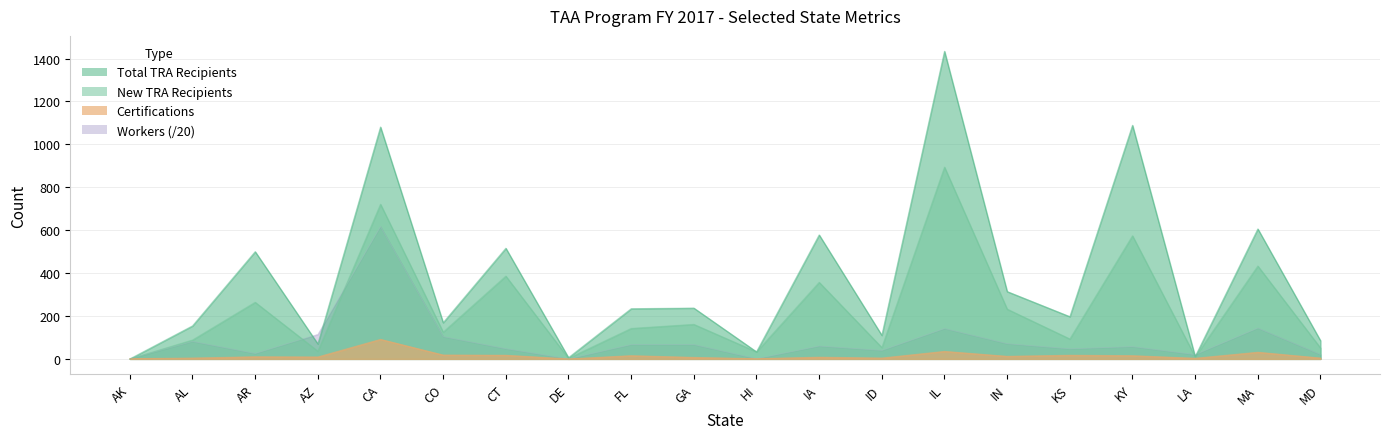

How many distinct data groups are displayed?

4